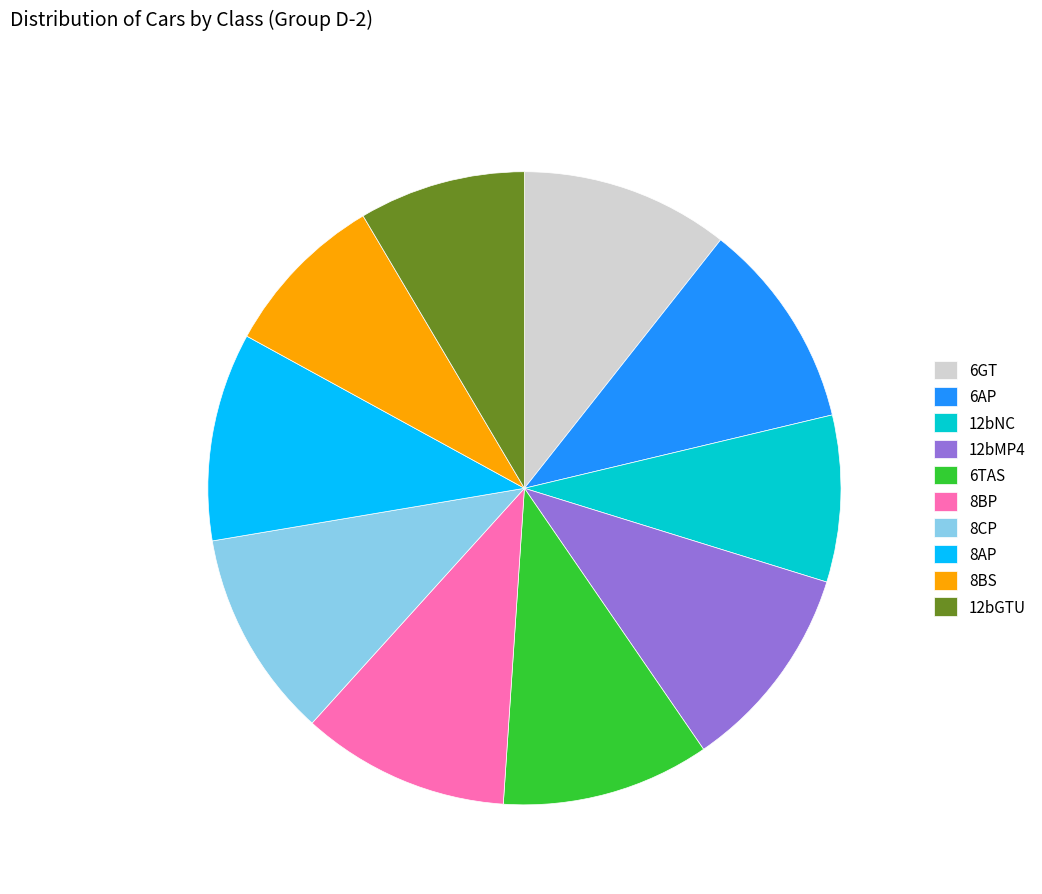

Is 8BP the majority of the pie?

No